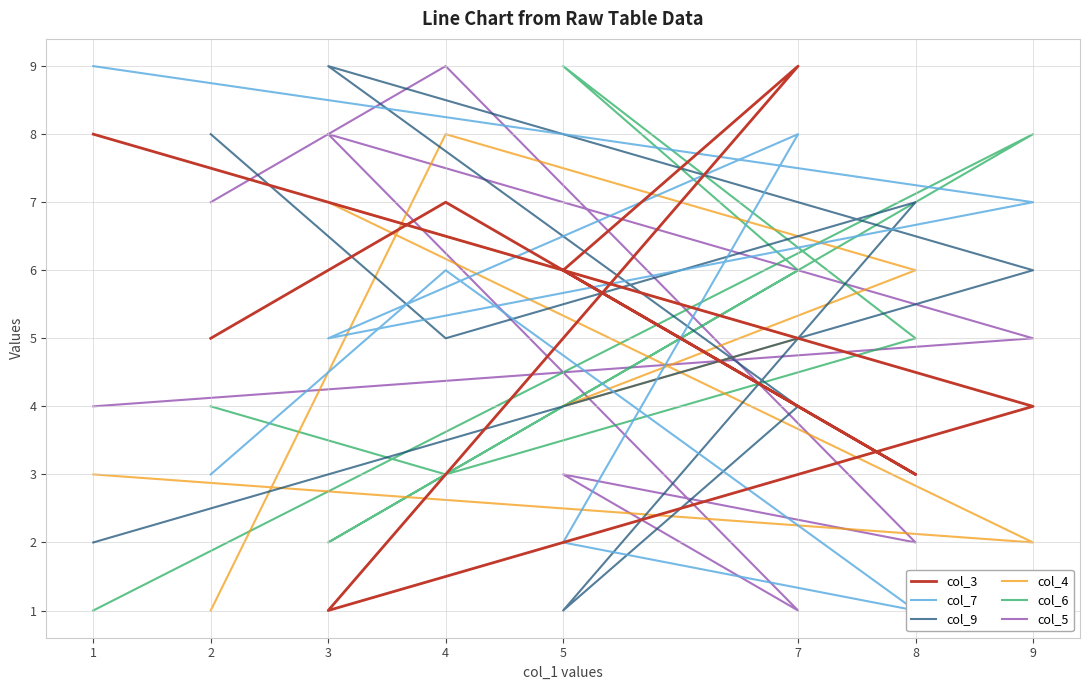

Which category has the lowest value across all series?

3